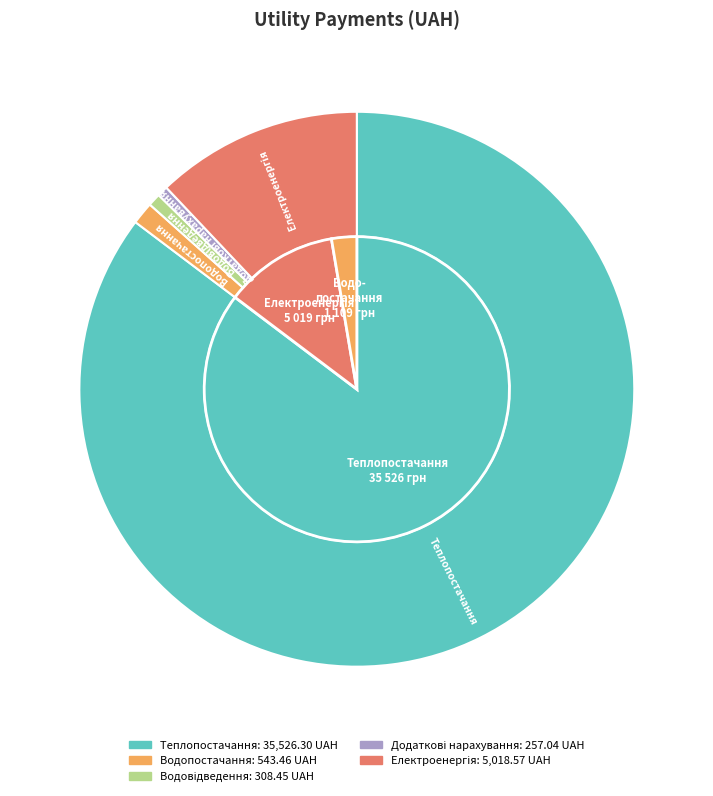

To the nearest percent, what is the average slice percentage?

20%